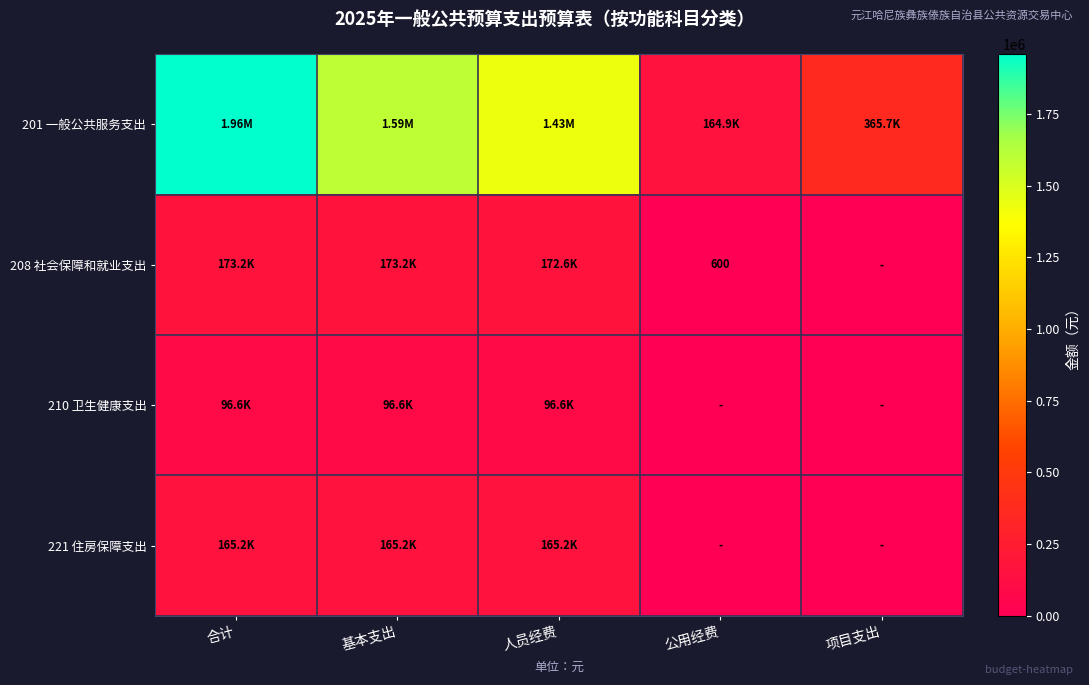

What is the difference between the maximum and minimum values in the 210 卫生健康支出 series?

96587.7